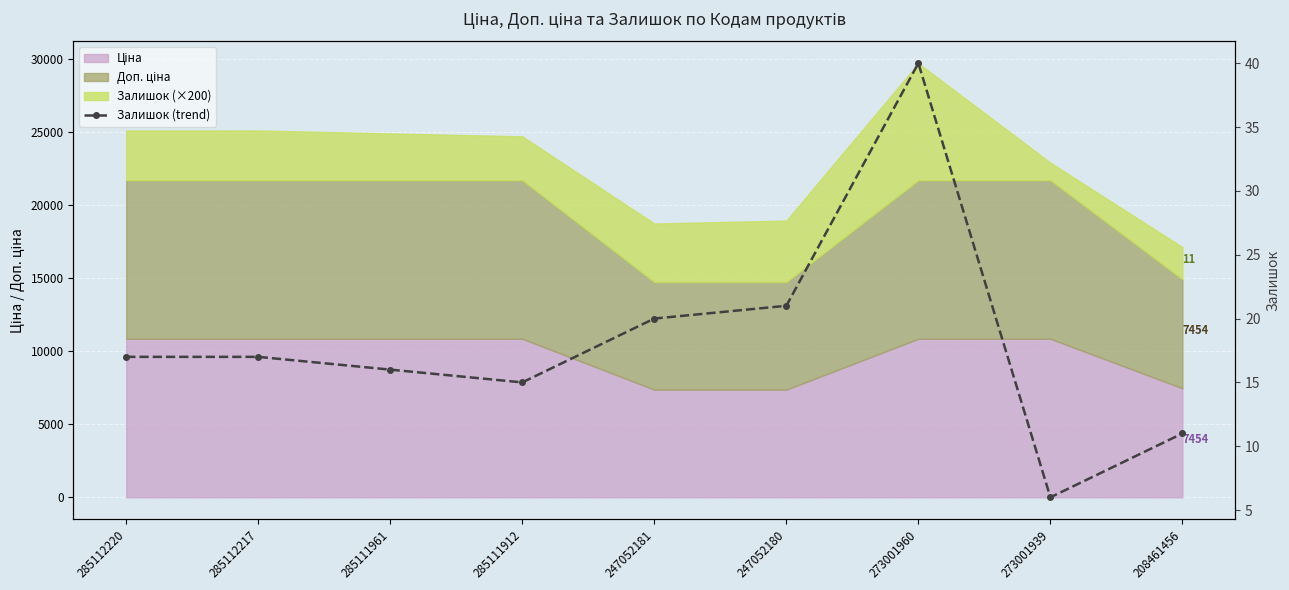

At which category does the data reach its first local valley?

285111912